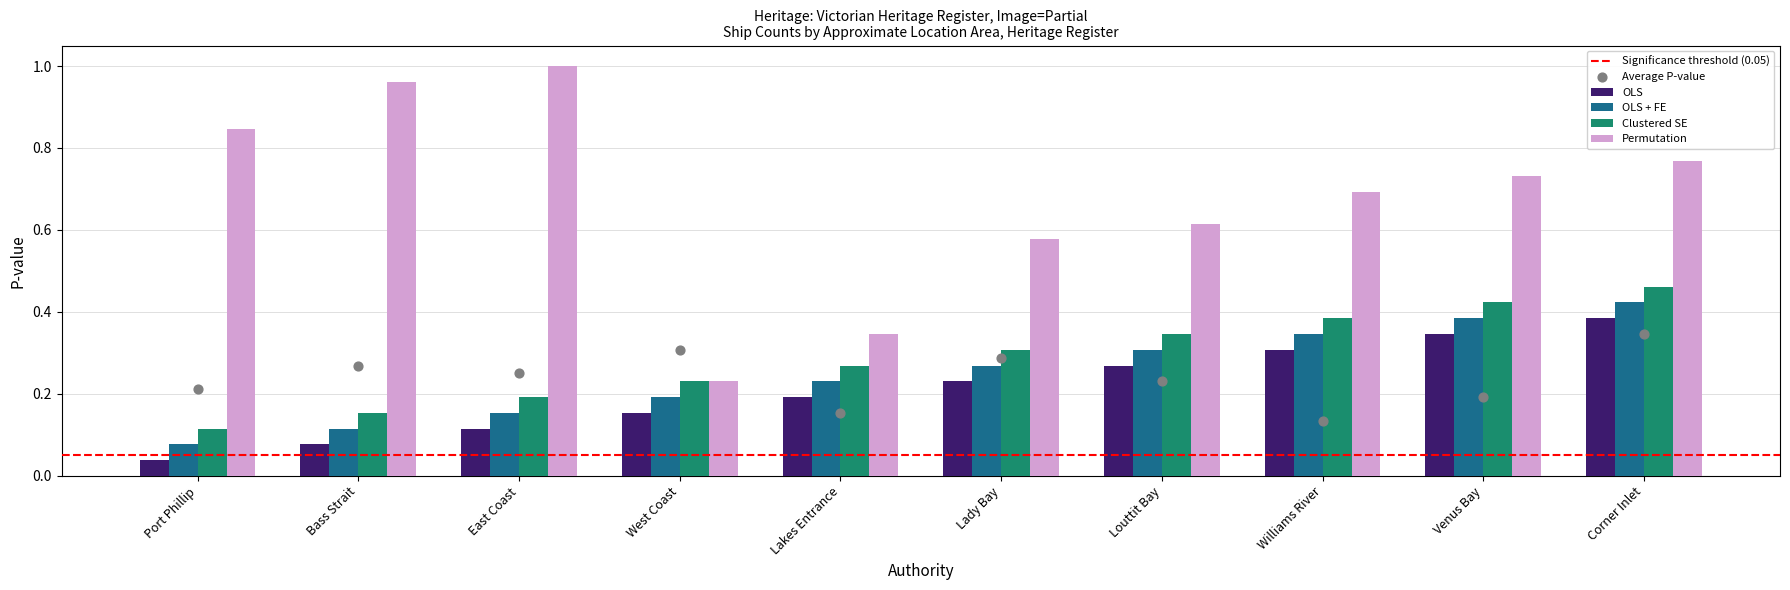

Which series has the largest total across all categories?

Permutation